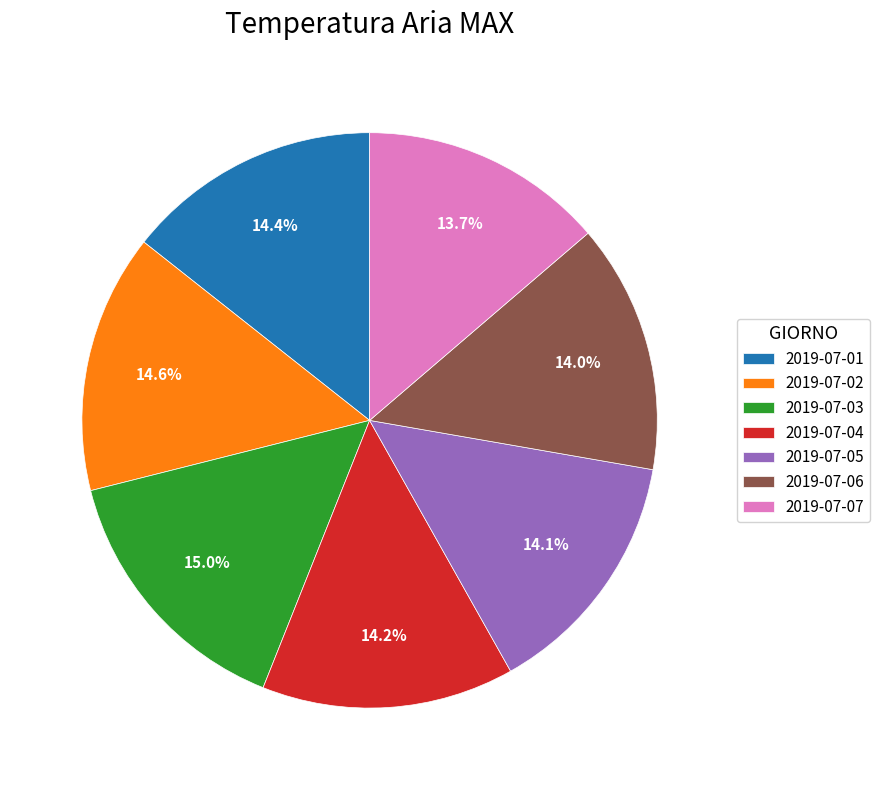

Between 2019-07-03 and 2019-07-01, which is larger?

2019-07-03